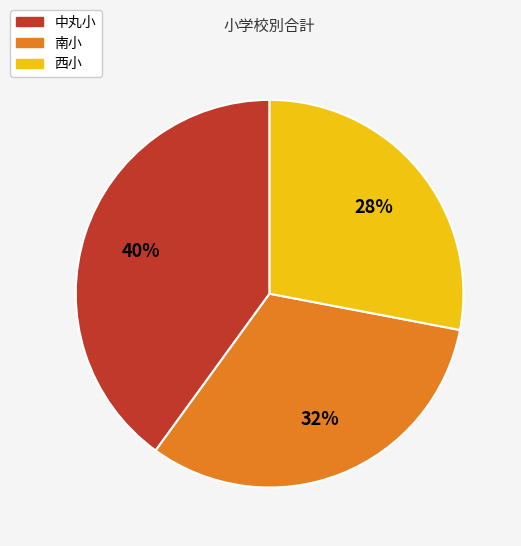

How many slices are in this pie chart?

3